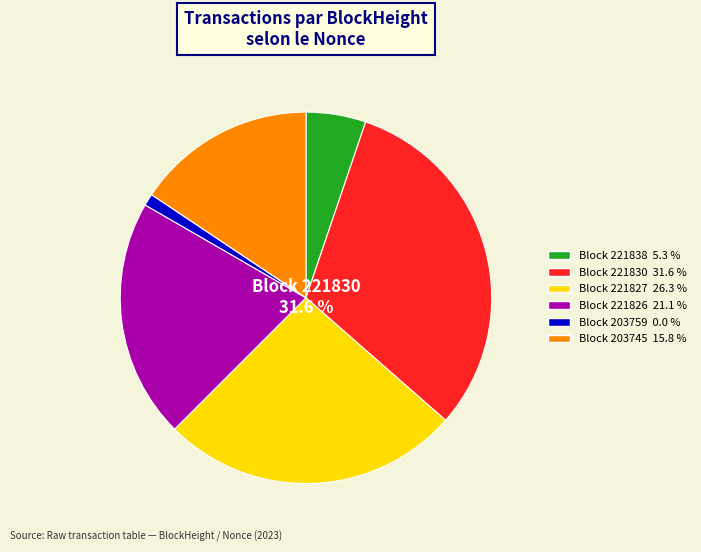

What is the smallest slice in the pie chart?

203759